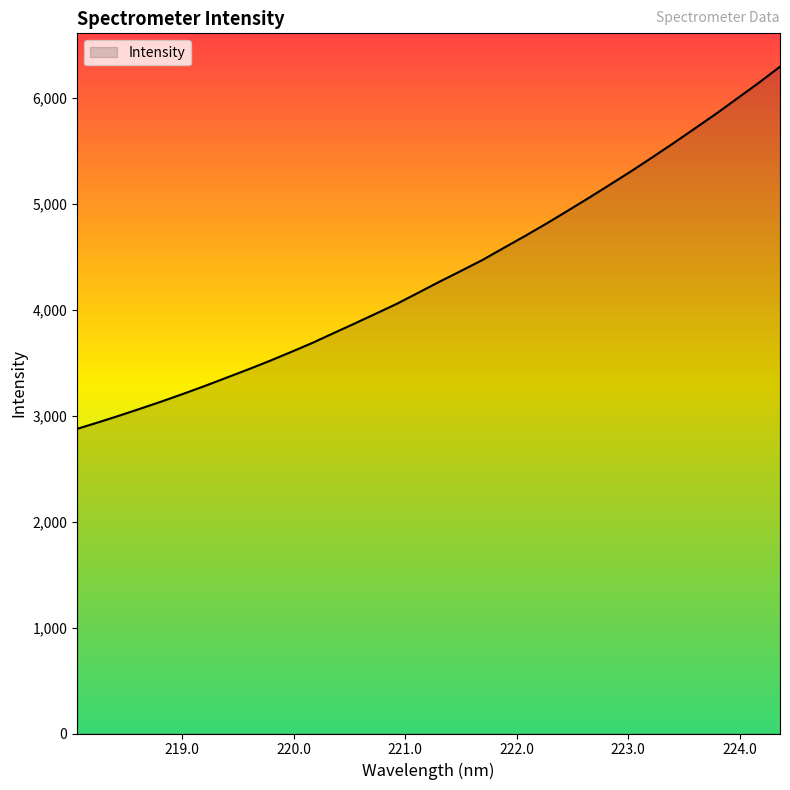

What is the difference between the maximum and minimum values?

3419.6